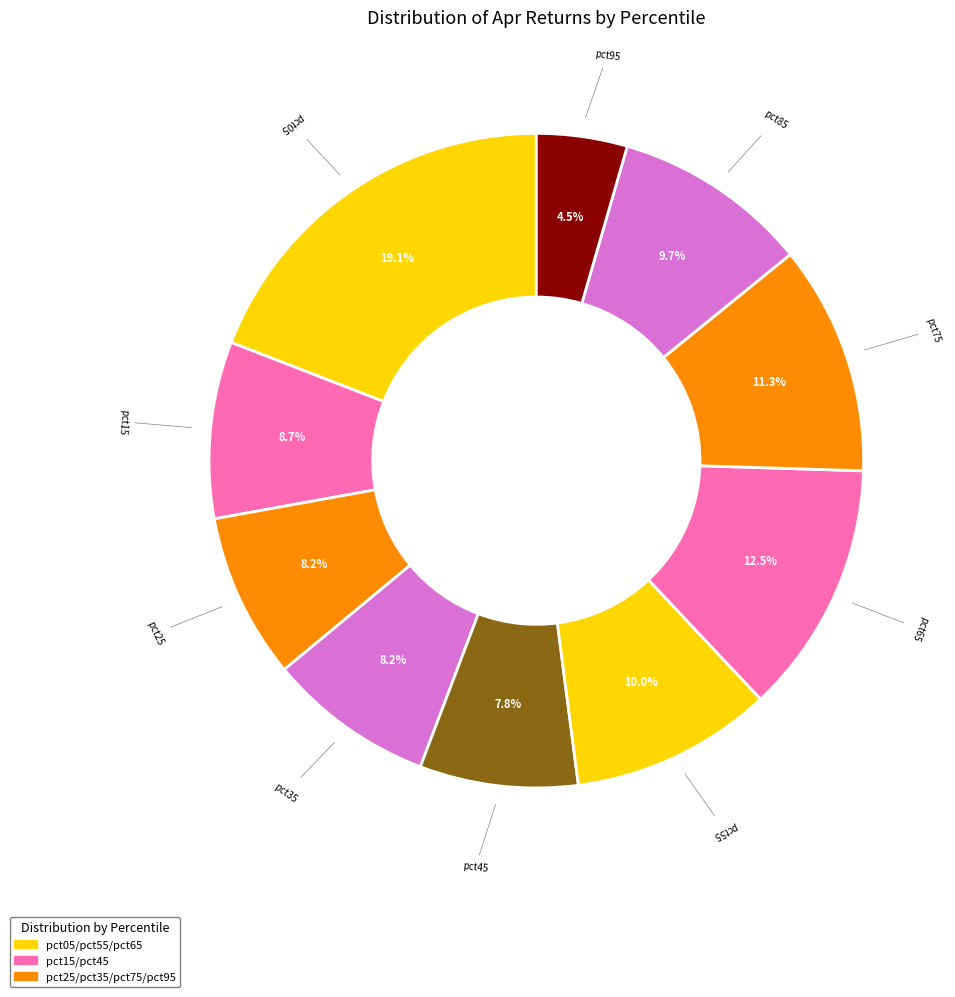

Rank the categories by value from lowest to highest.

pct95, pct45, pct25, pct35, pct15, pct85, pct55, pct75, pct65, pct05